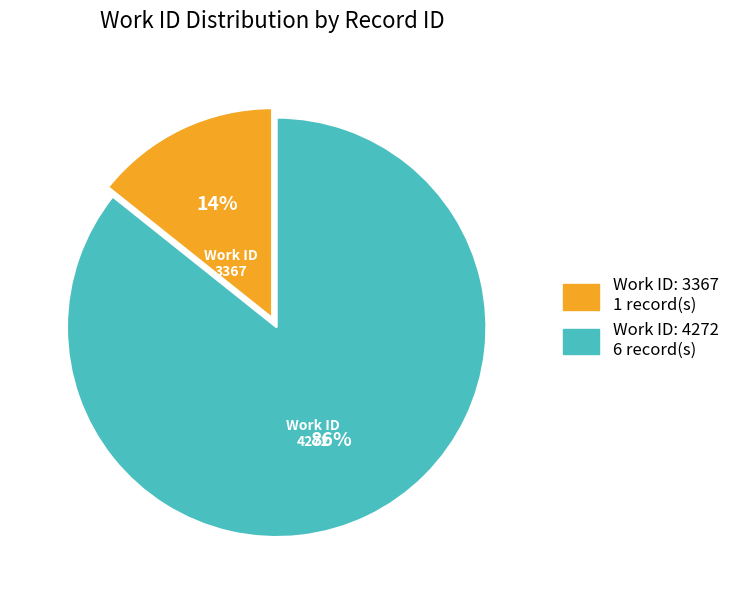

To the nearest percent, what is the average slice percentage?

50%